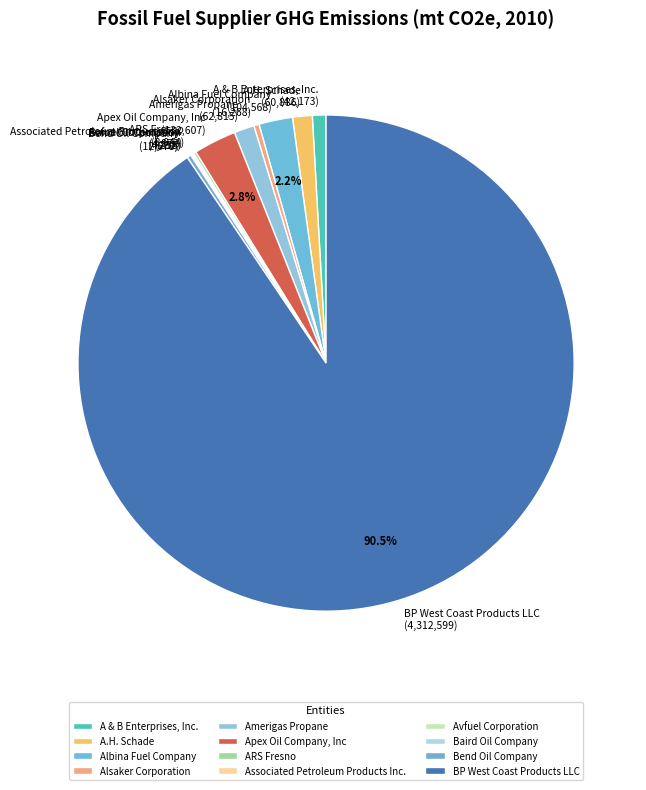

What is the largest slice in the pie chart?

BP West Coast Products LLC